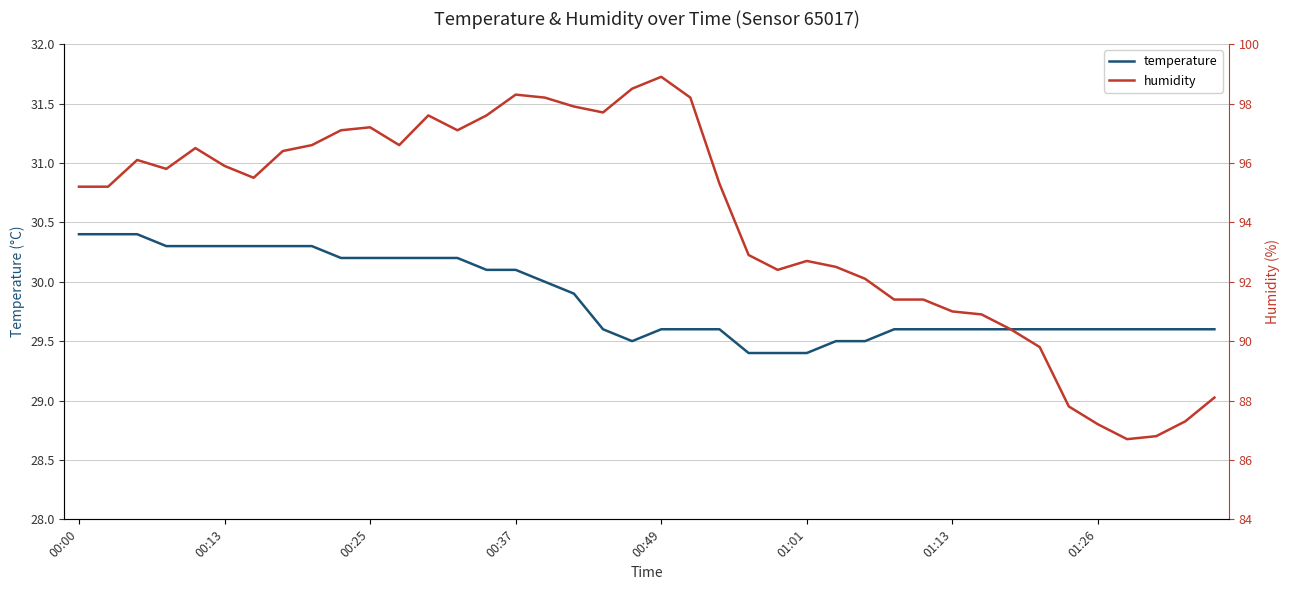

True or false: humidity and temperature cross at least once.

False